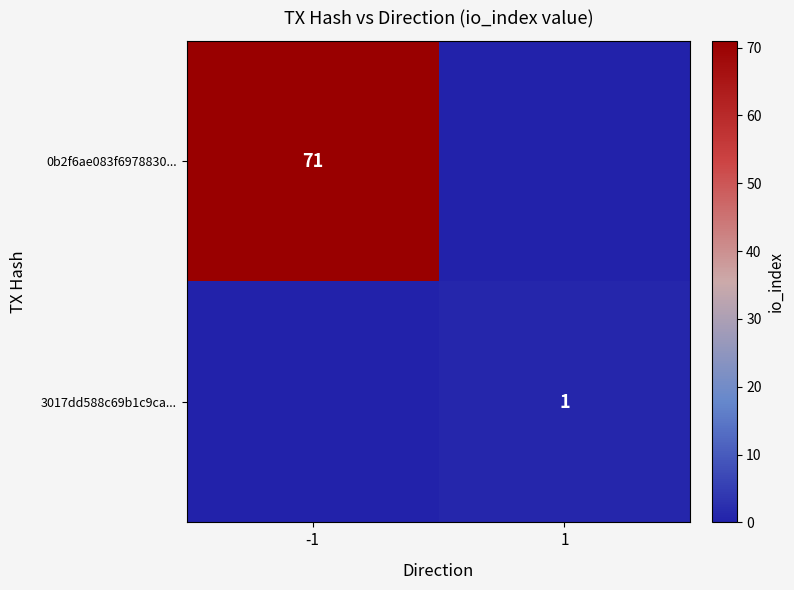

Is the value of 3017dd588c69b1c9ca... at 1 greater than the value of 0b2f6ae083f6978830... at -1?

No